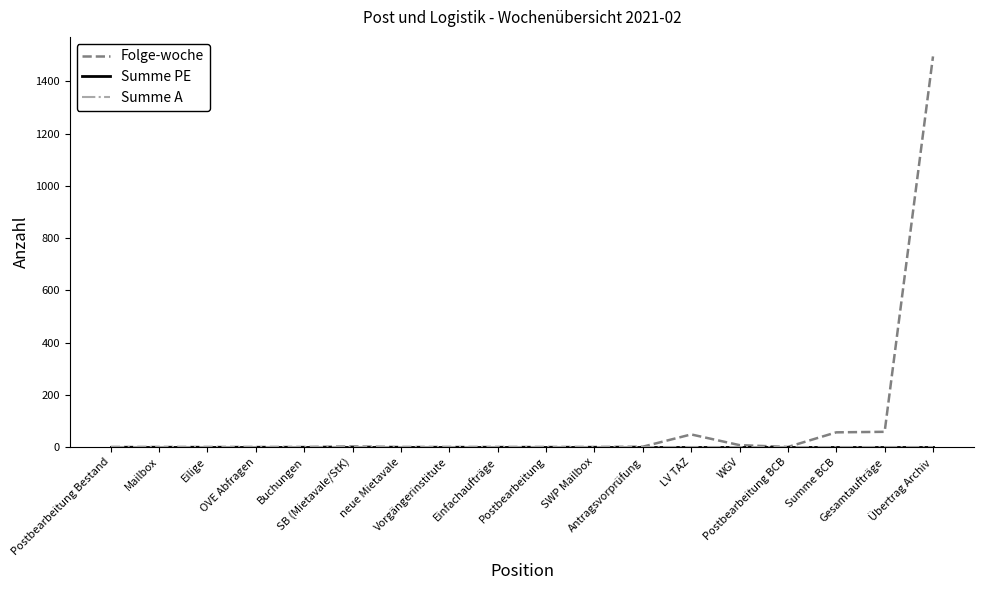

At which category does Folge-woche reach its first local valley?

Postbearbeitung BCB